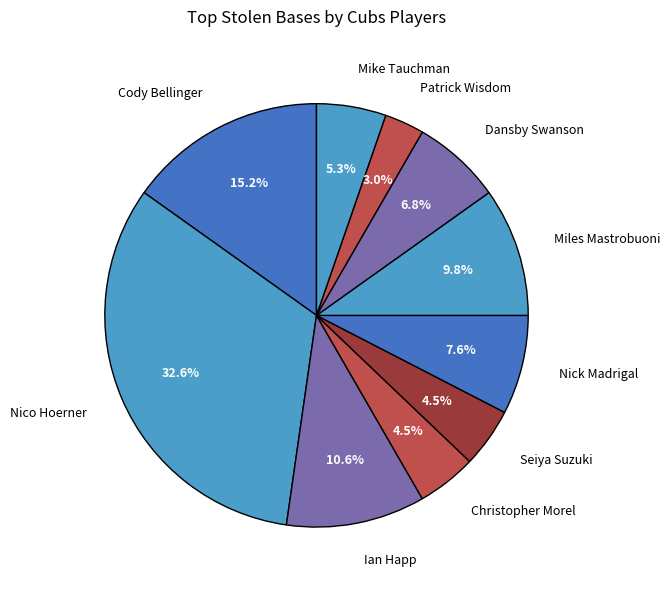

Is there any slice that represents more than half of the pie?

No